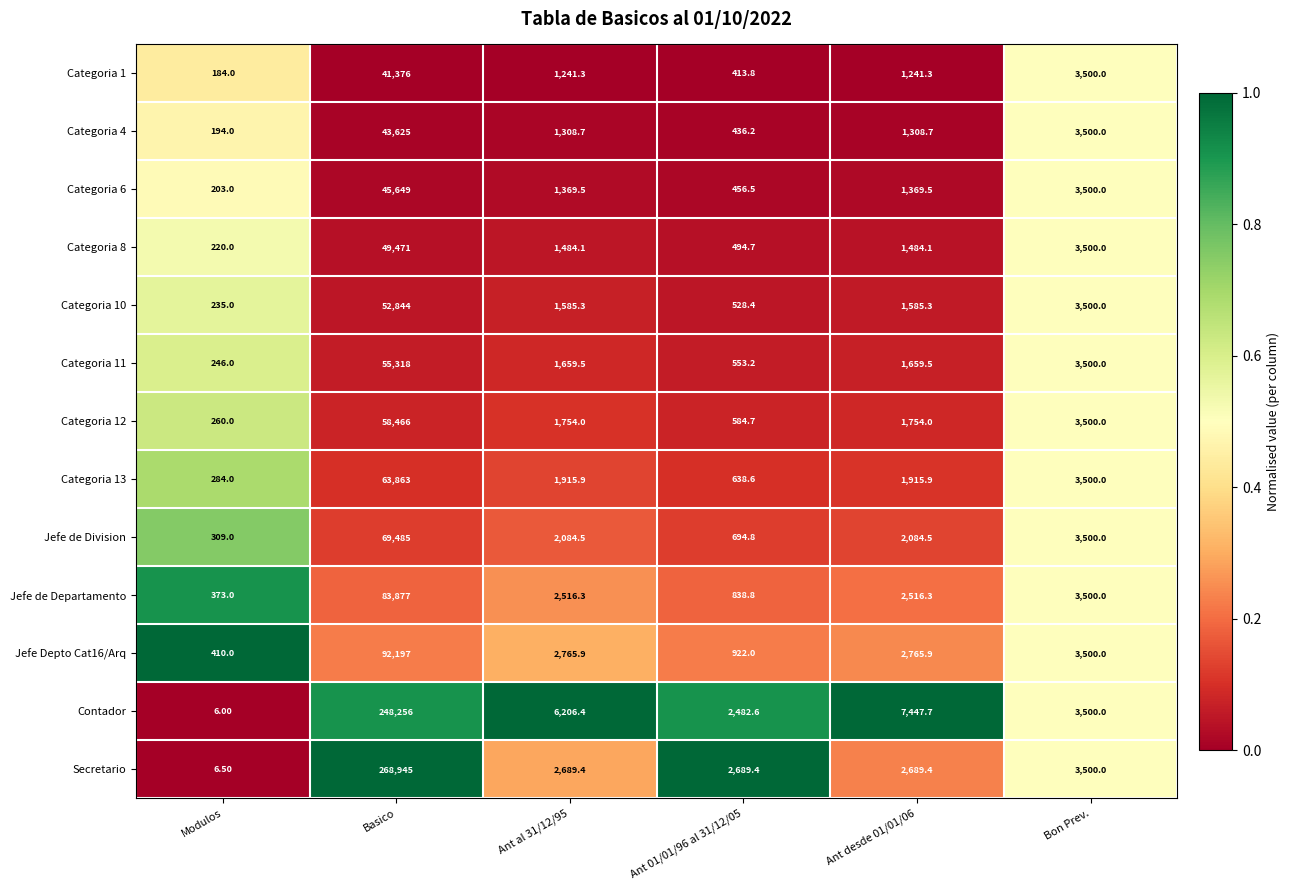

Which series changed the most between Ant 01/01/96 al 31/12/05 and Bon Prev.?

Categoria 1